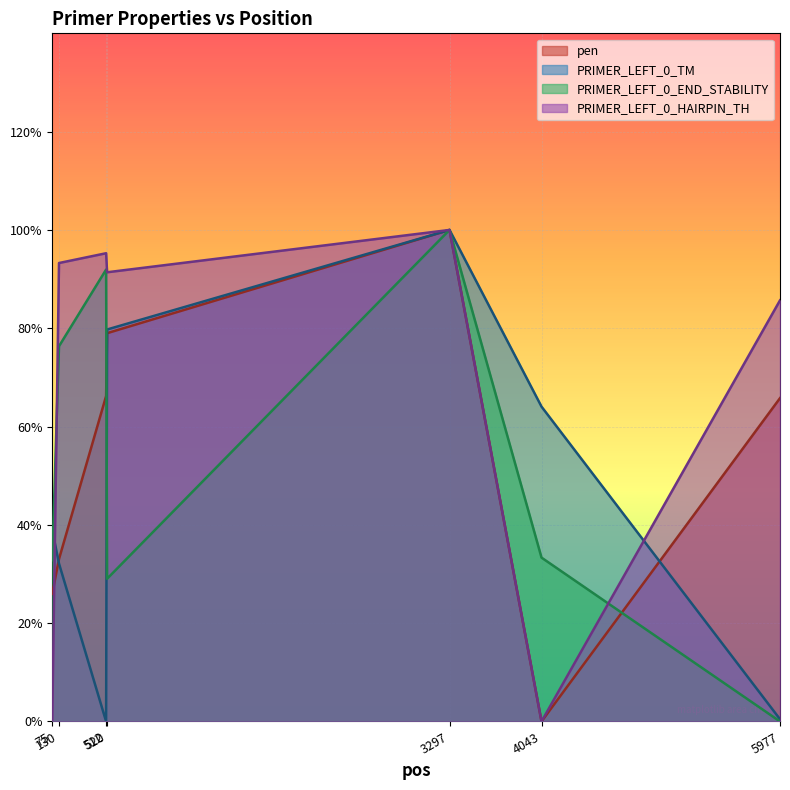

Where do pen and PRIMER_LEFT_0_HAIRPIN_TH first cross each other?

75 and 130